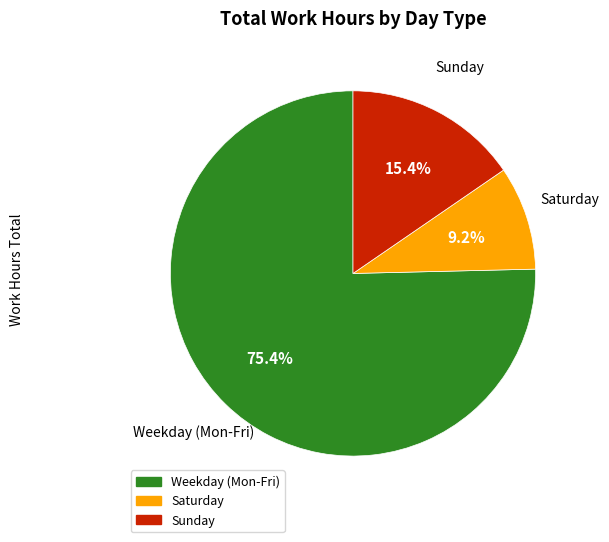

Is there a majority slice in this chart?

Yes